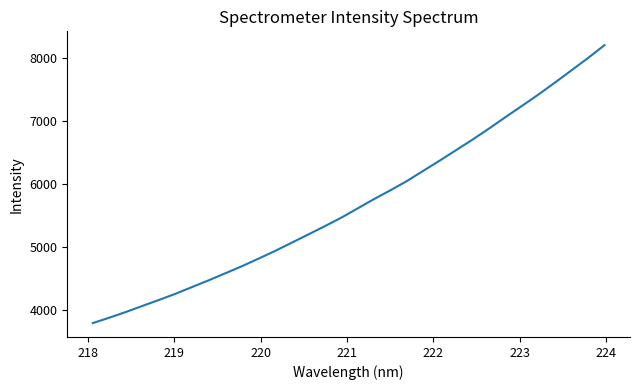

Does the chart display data point markers on the line(s)?

No